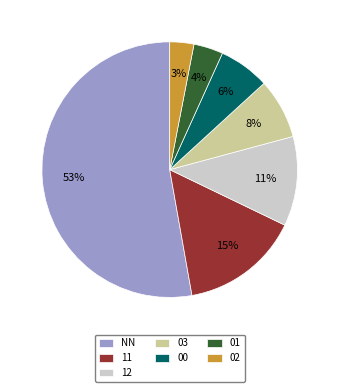

Rank the categories by value from highest to lowest.

NN, 11, 12, 03, 00, 01, 02